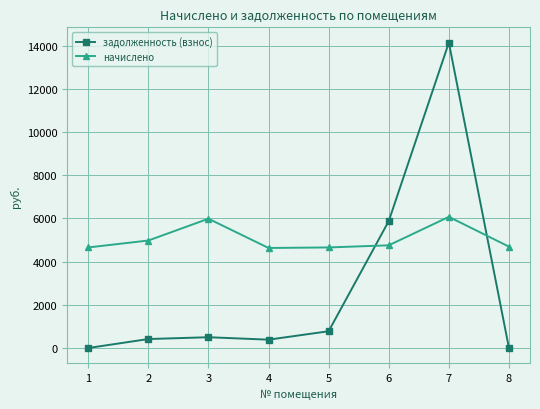

What are all the series names shown in the legend?

задолженность (взнос), начислено